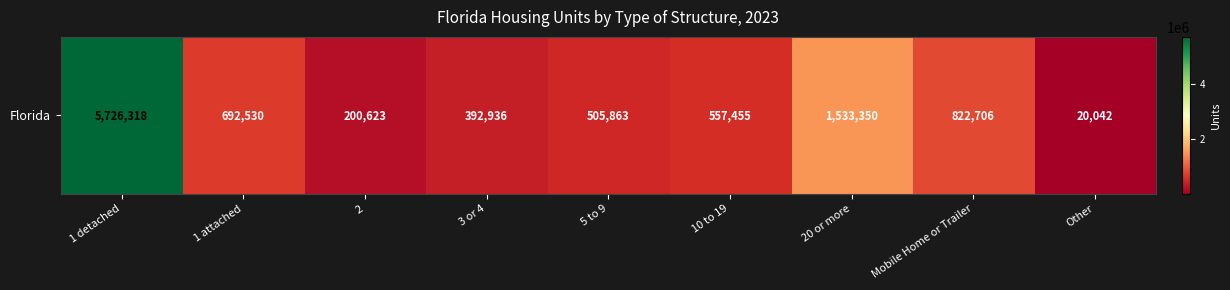

What is the smallest value displayed?

20042